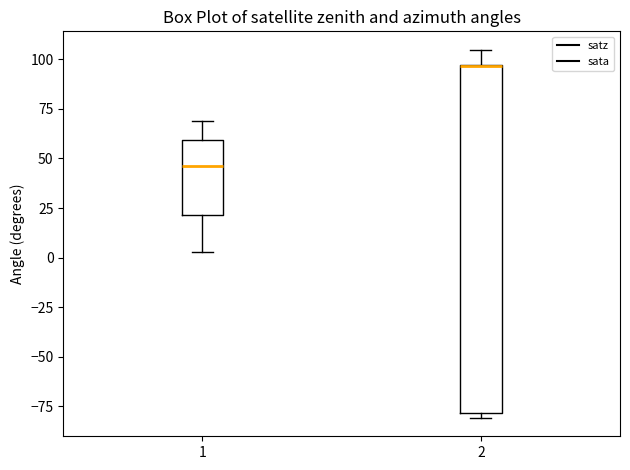

Where does the upper whisker of the box at x = 2 end on the y-axis? The values are not printed on the chart, so give them approximately, as read against the axis.

105